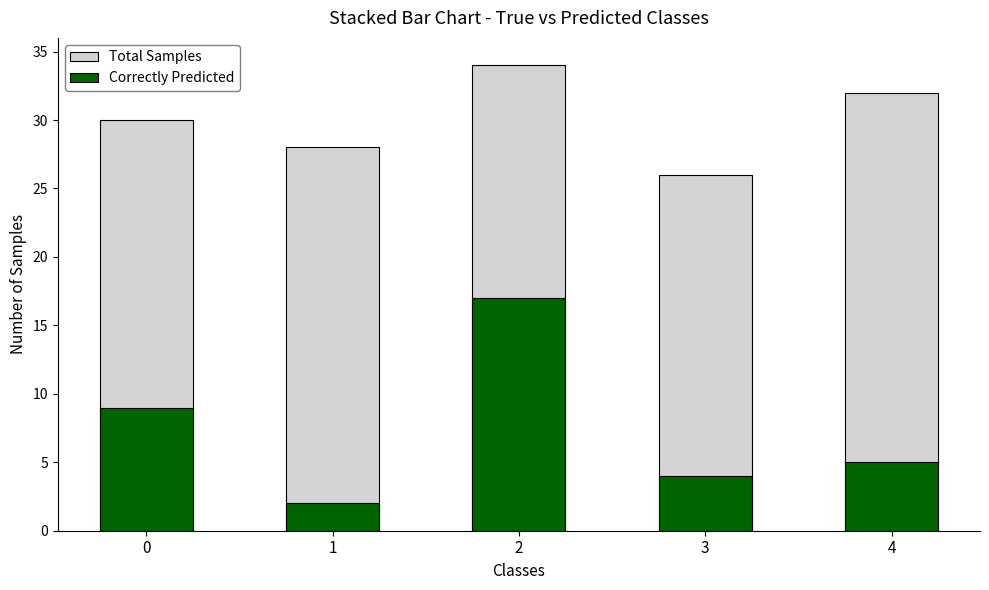

Which has a higher value, 4 or 1?

4